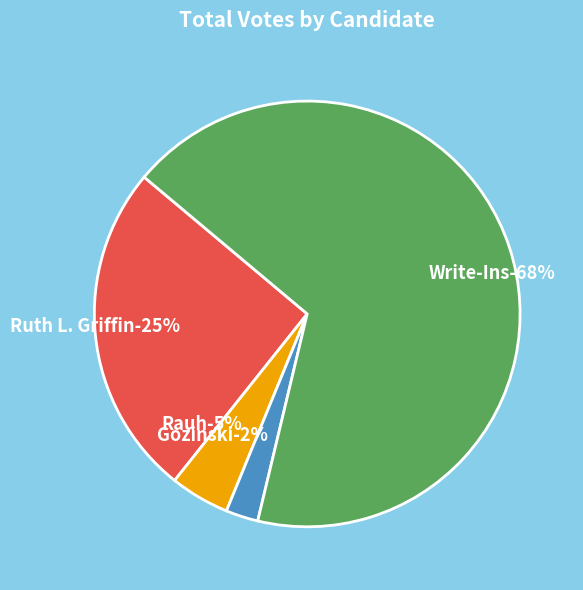

How many slices are in this pie chart?

4